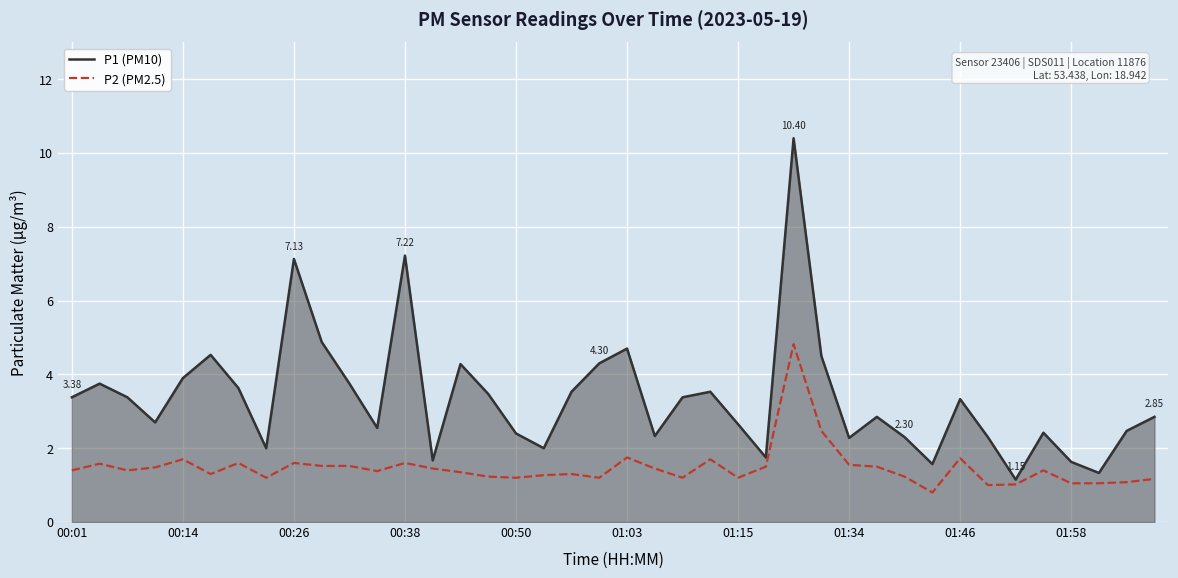

Which series has the widest spread of values?

P1 (PM10)